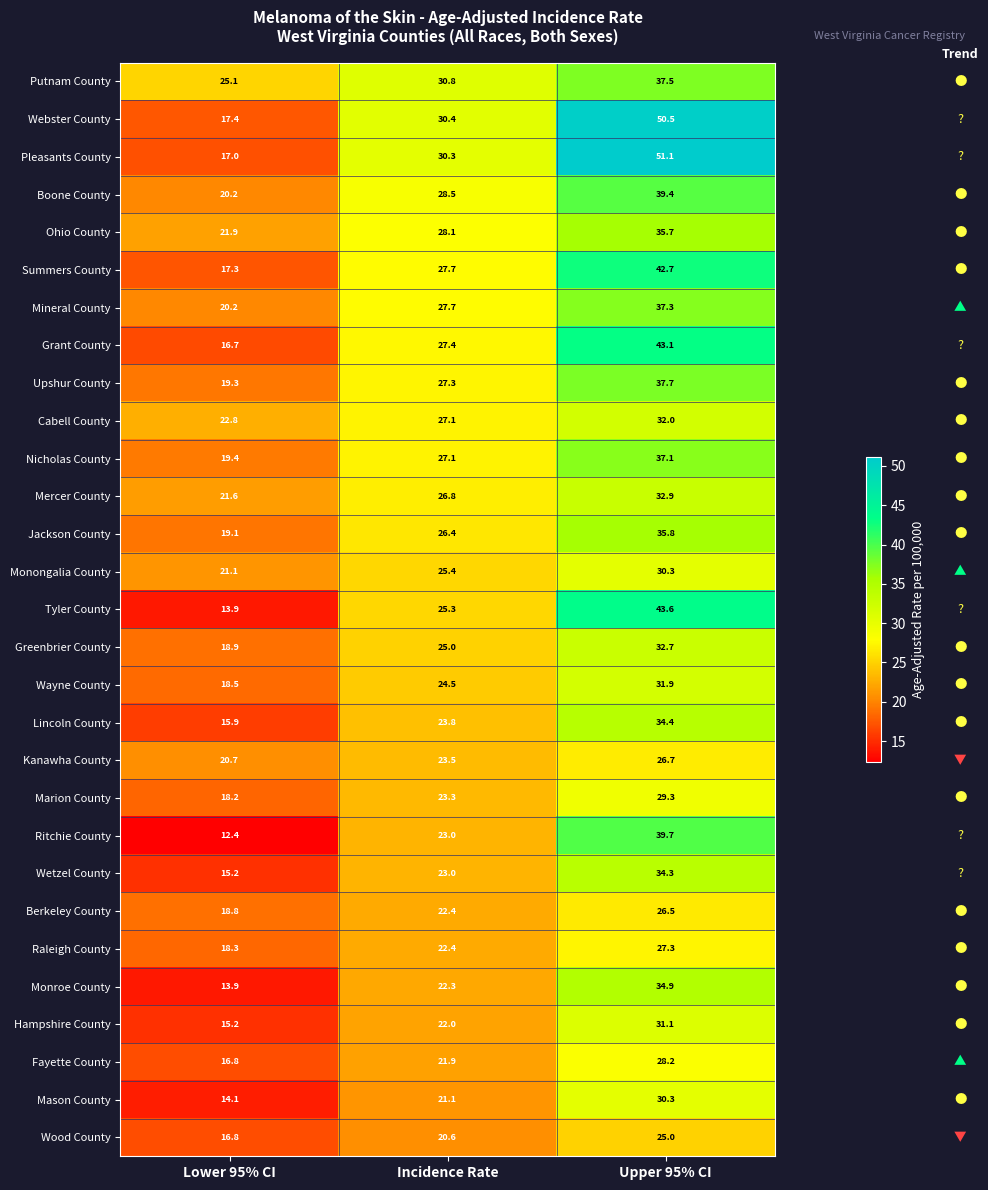

What is the greatest value displayed?

51.1